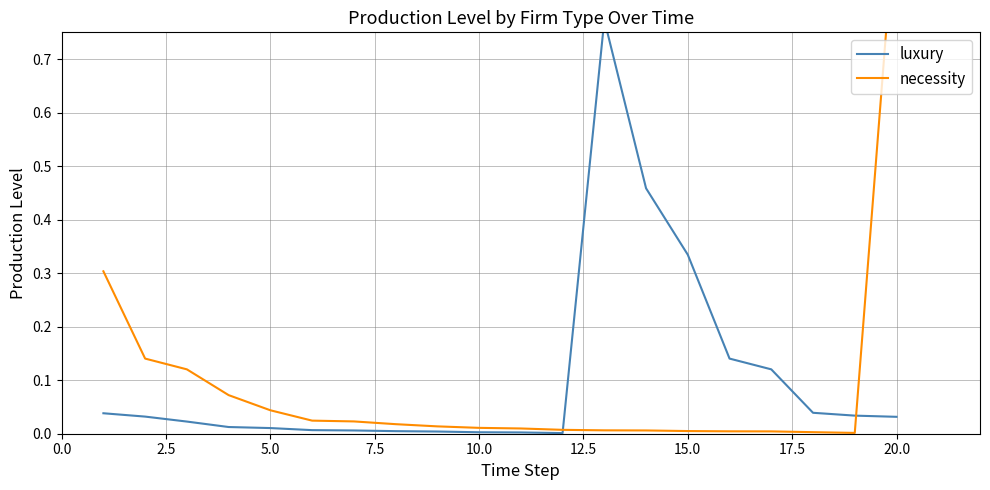

What is the difference between the maximum and minimum values in the necessity series?

1.0